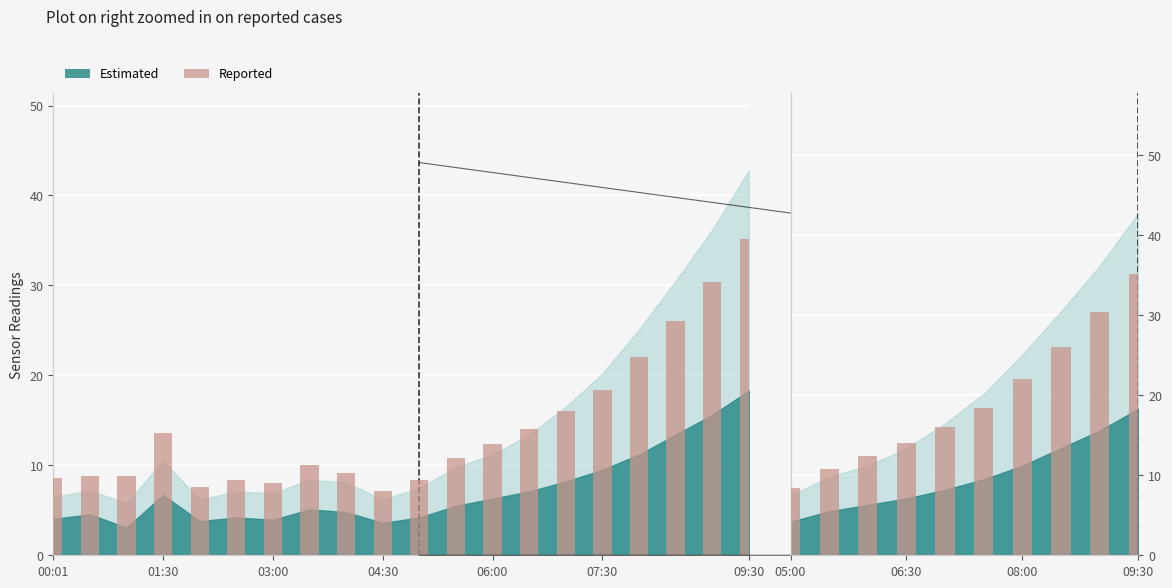

Are the bars grouped side by side (vs. stacked)?

No